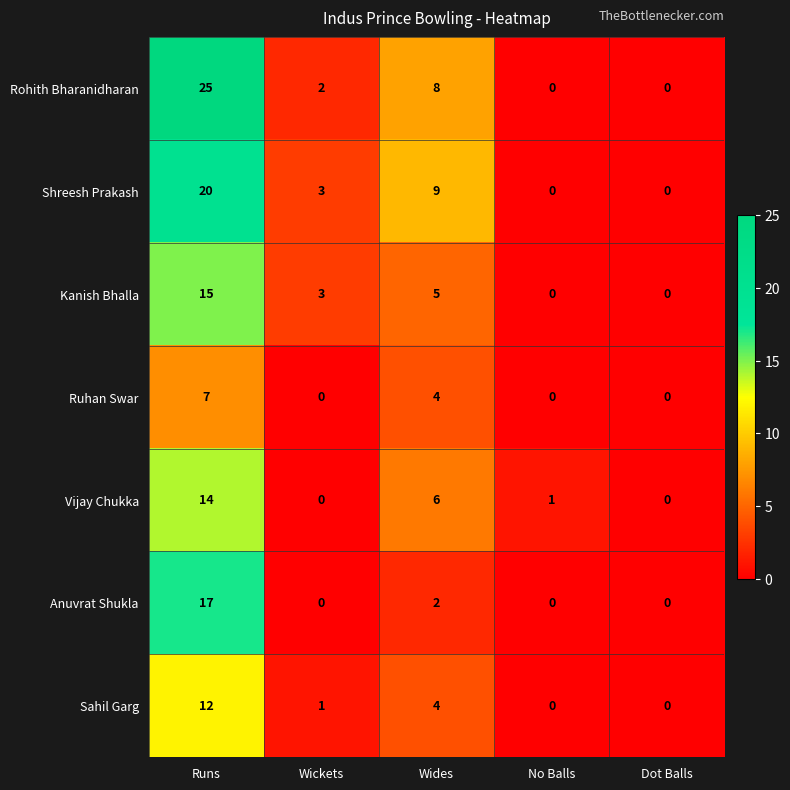

What is the sum of all Kanish Bhalla values?

23